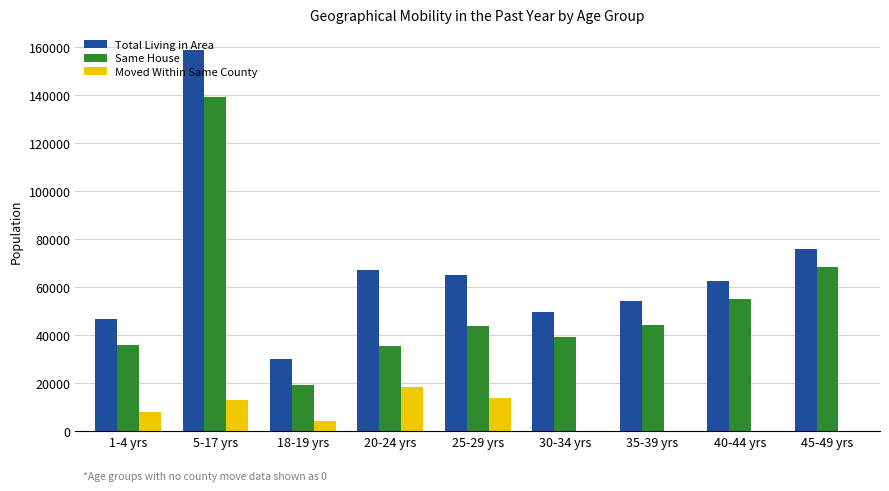

At which category is the sum across all series the highest?

5-17 yrs